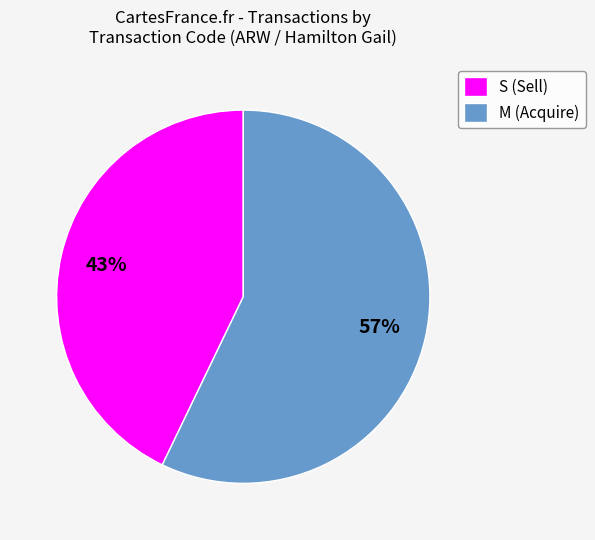

Combined, do M (Acquire) and S (Sell) account for over 50%?

Yes